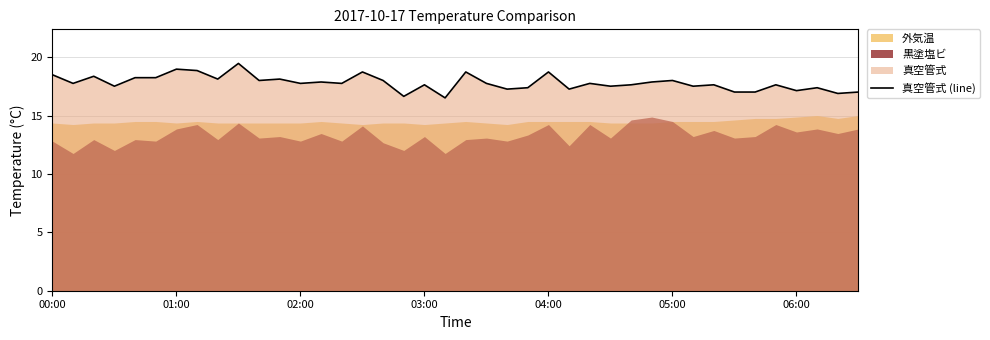

What is the approximate value at 20?

18.7